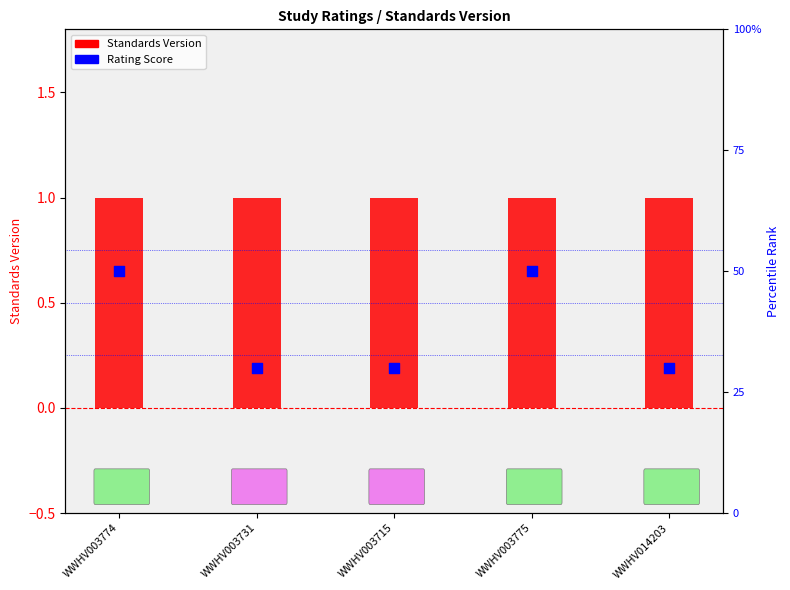

Is the value of Rating Score at WWHV014203 greater than the value of Standards Version at WWHV003731?

No